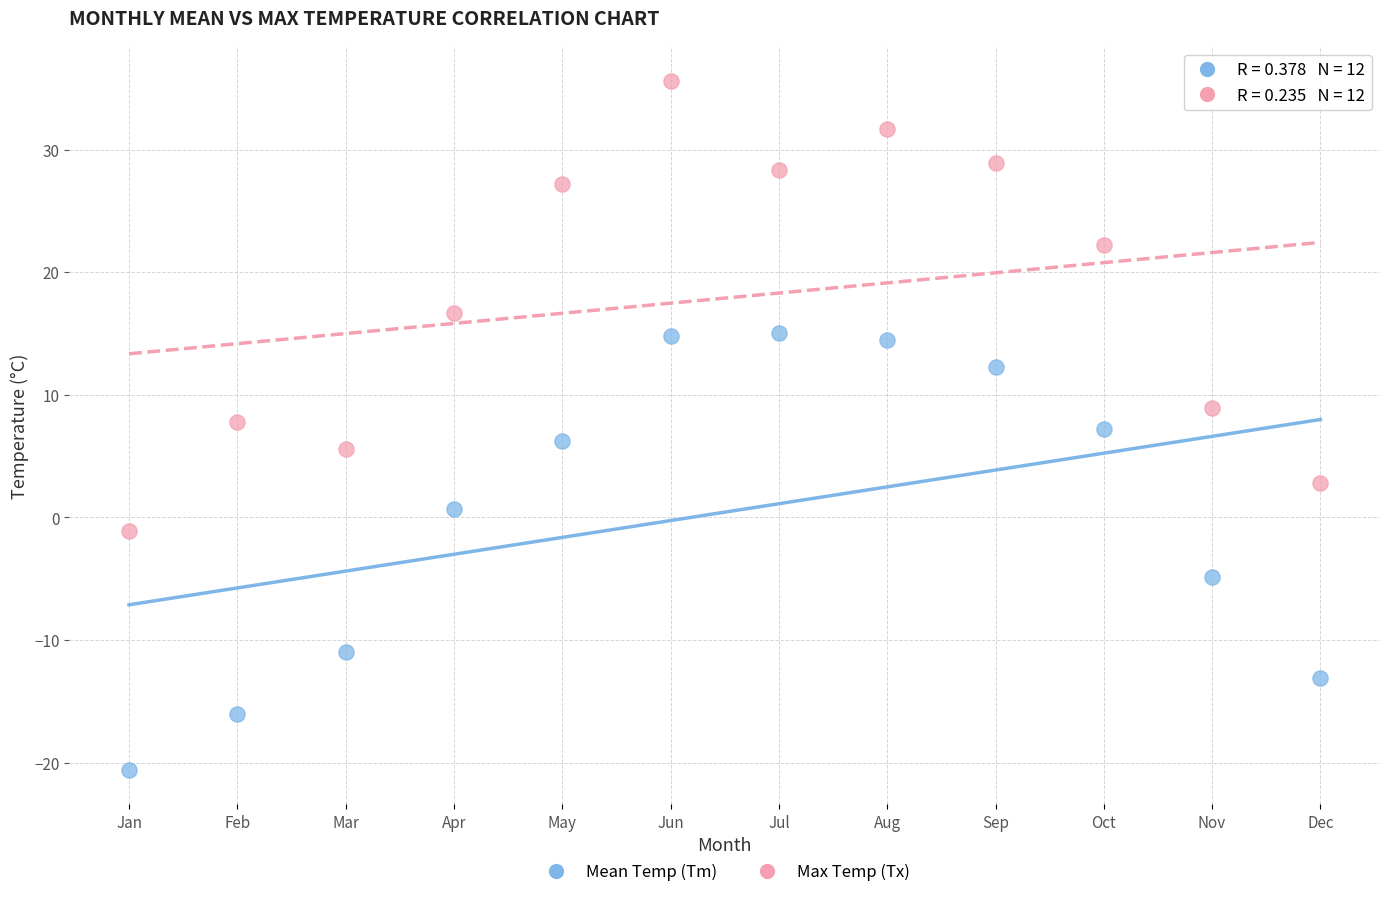

Across all data points, what is the range of X values (max minus min)?

11.0